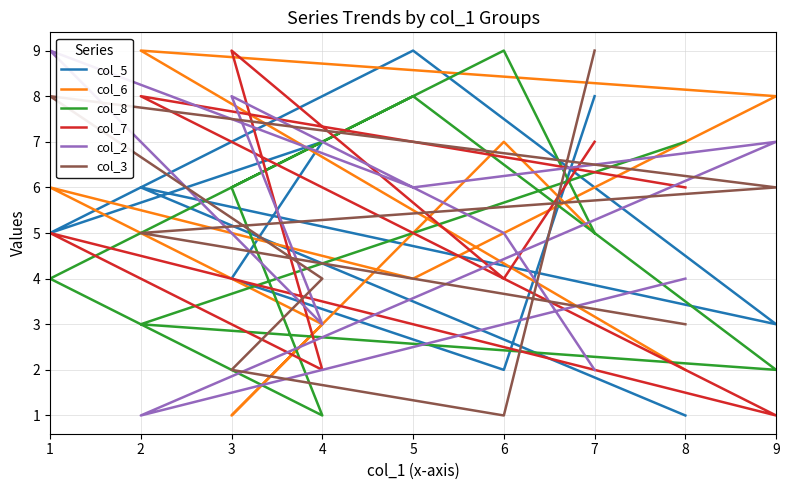

The col_3 series shows 7 at 4. True or false?

False